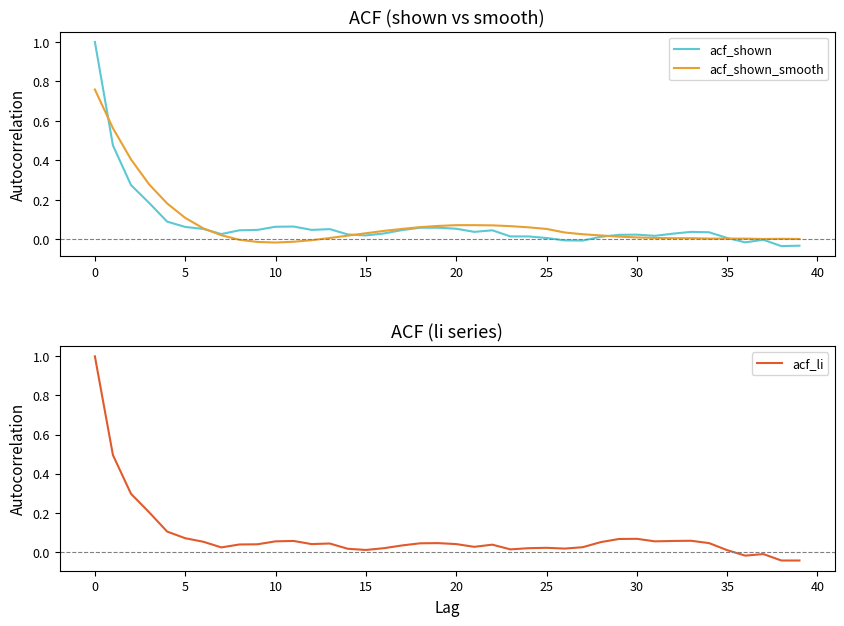

In acf_li, how many points are lower than both neighbors (excluding endpoints)?

8